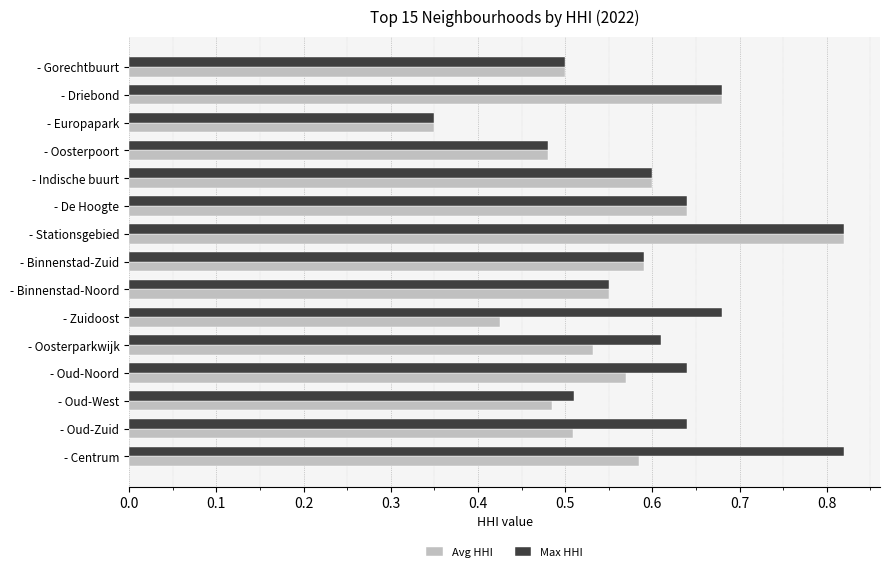

Rank the series by their average value, from highest to lowest.

Max HHI, Avg HHI